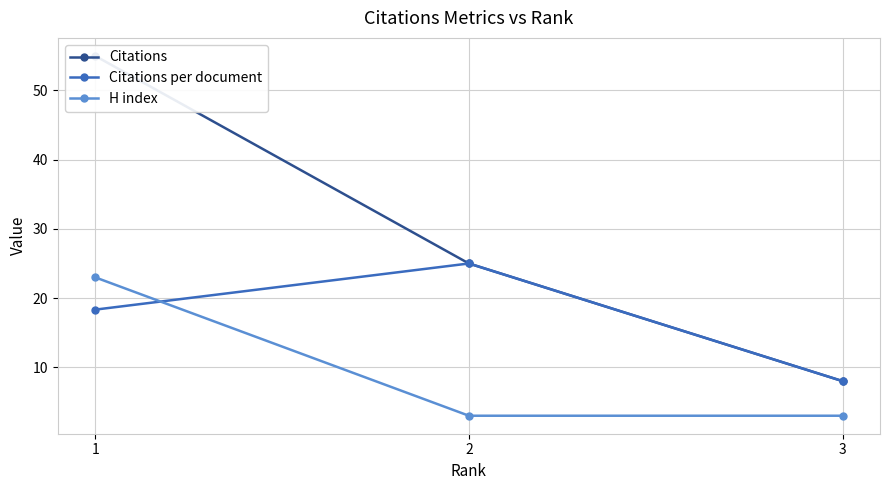

Is it true that H index equals 10.8 at 1?

False